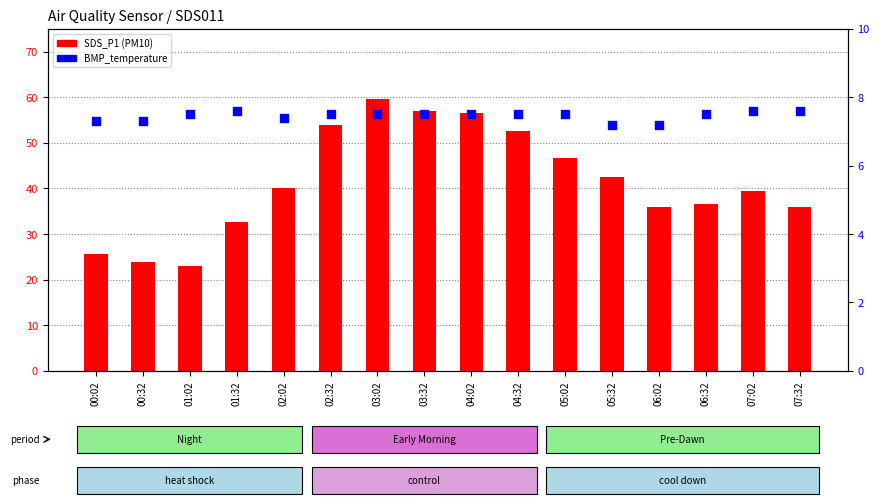

Is the value of SDS_P1 at 01:32 greater than the value of BMP_temperature at 04:02?

Yes